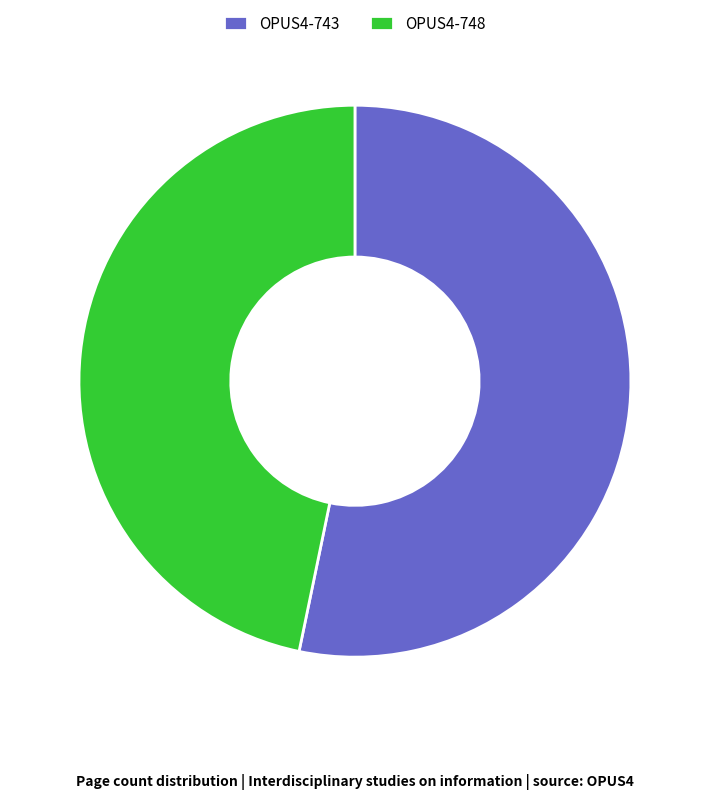

Is there any slice that represents more than half of the pie?

Yes